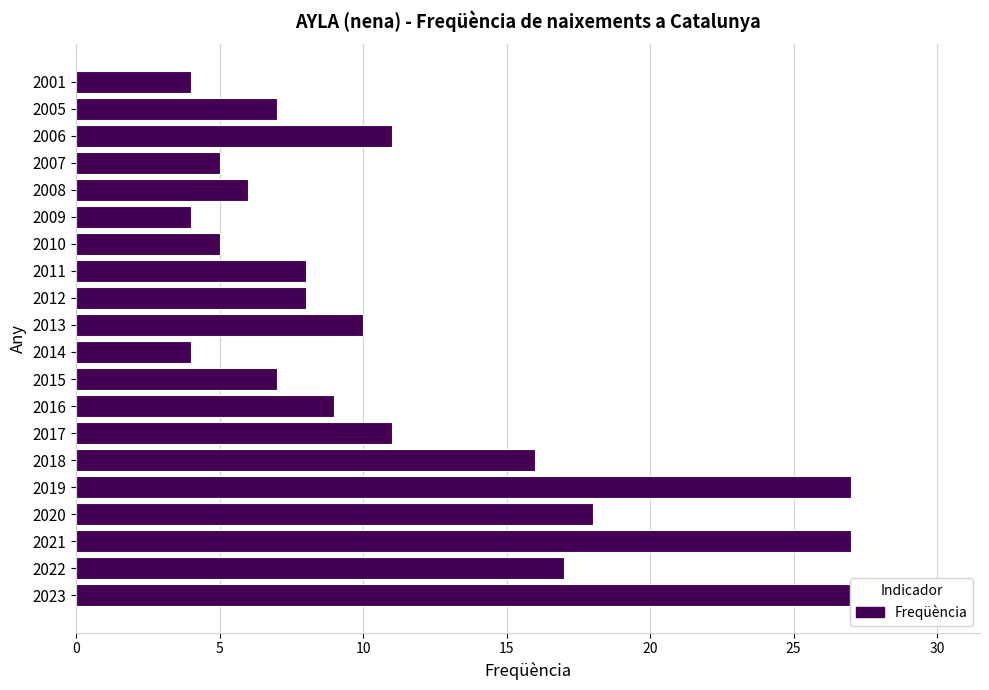

What is the average value?

12